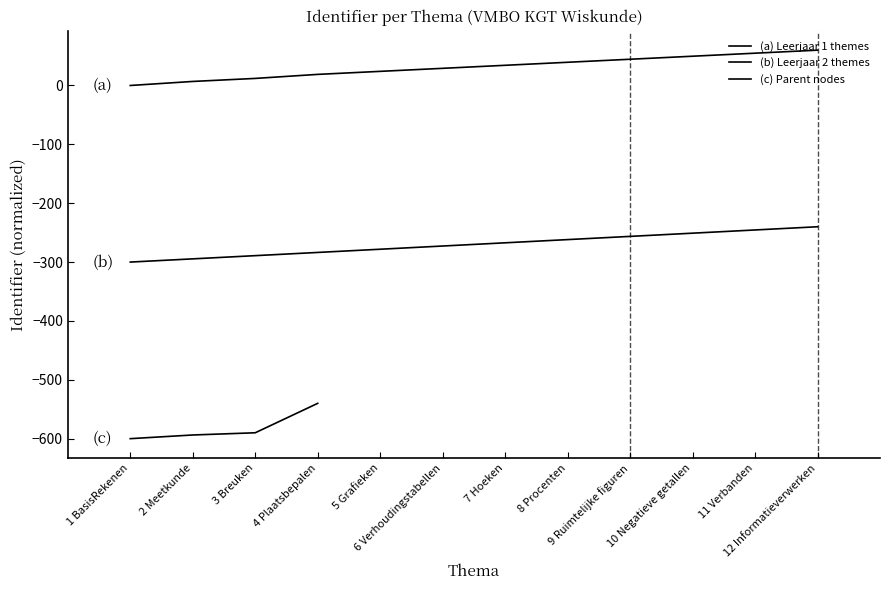

Between 7 Hoeken and 2 Meetkunde, which is larger?

7 Hoeken